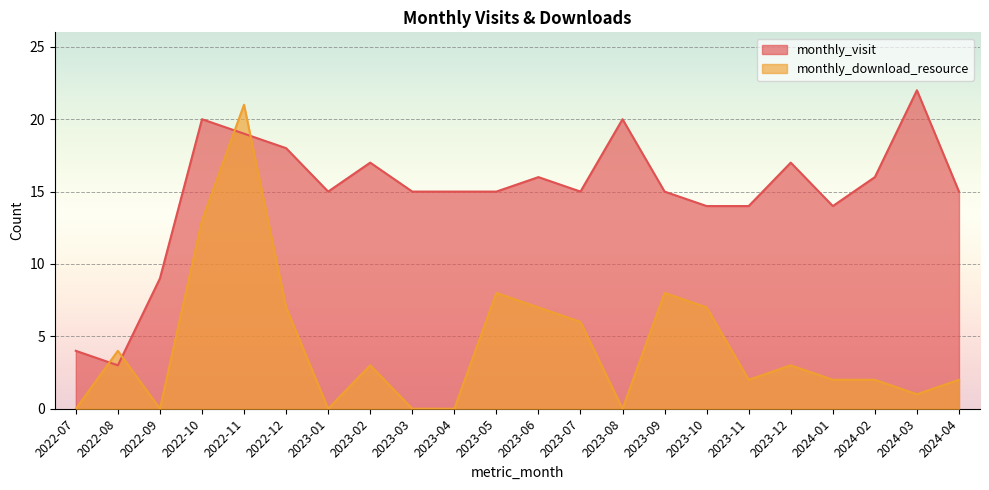

At which category does monthly_download_resource reach its first local valley?

2022-09